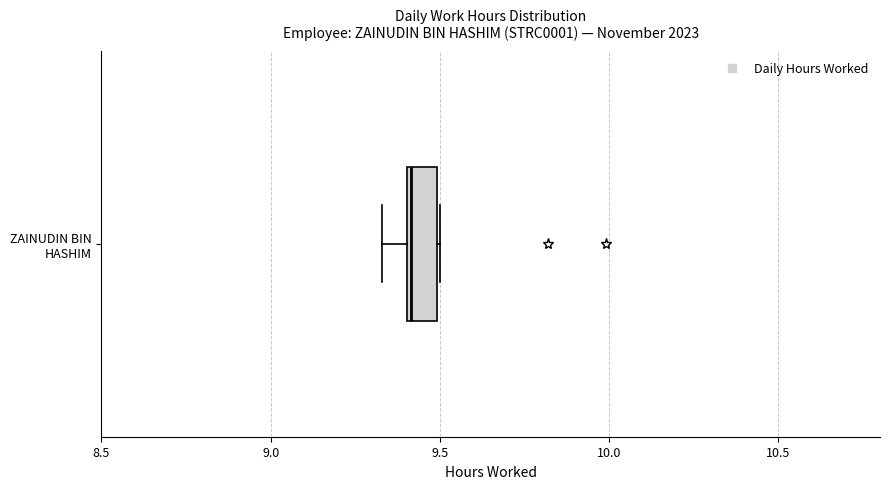

Read this box plot against the x-axis: the position of the median line, the range covered by the box, and the ends of both whiskers. The values are not printed on the chart, so give them approximately, as read against the axis.

median 9.40, box 9.40 to 9.50, whiskers 9.35 to 9.50